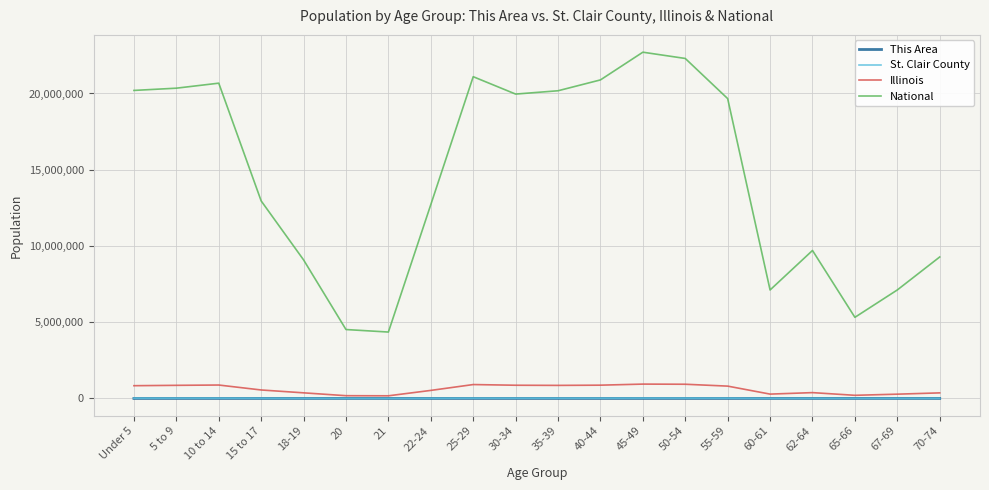

True or false: National and St. Clair County intersect in this chart.

False